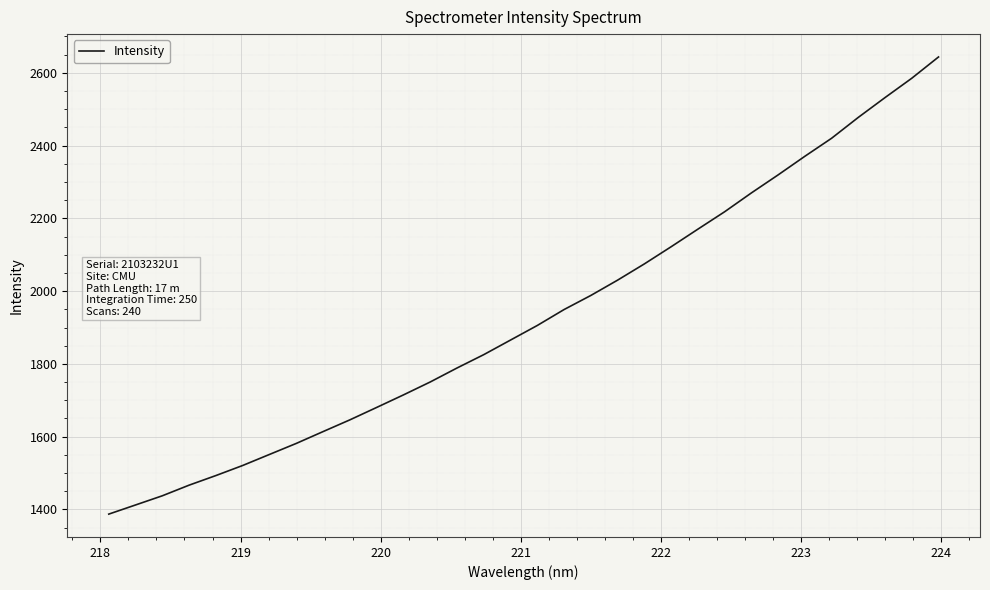

What is the maximum value shown in the chart?

2643.7